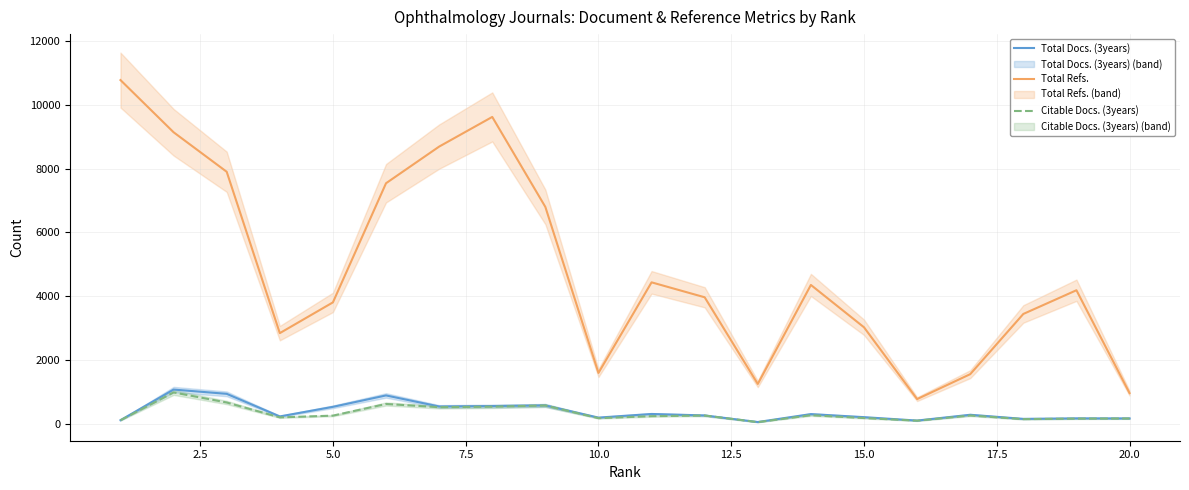

Which series has the largest total across all categories?

Total Refs.